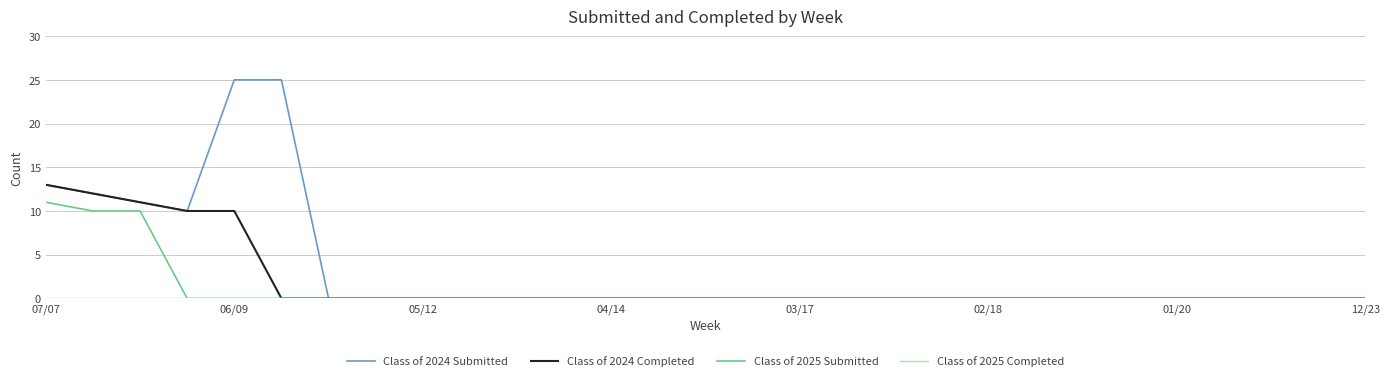

Which series has the largest range (max minus min)?

Class of 2024 Submitted